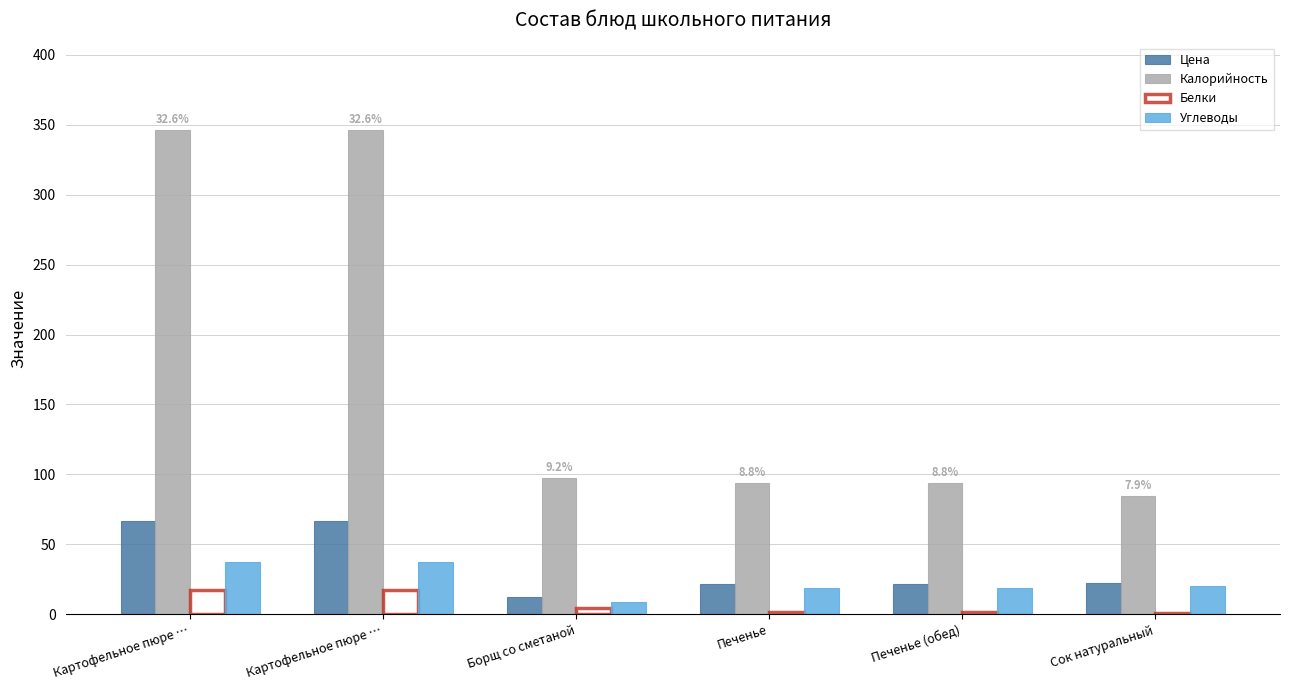

Are the bars horizontal?

No